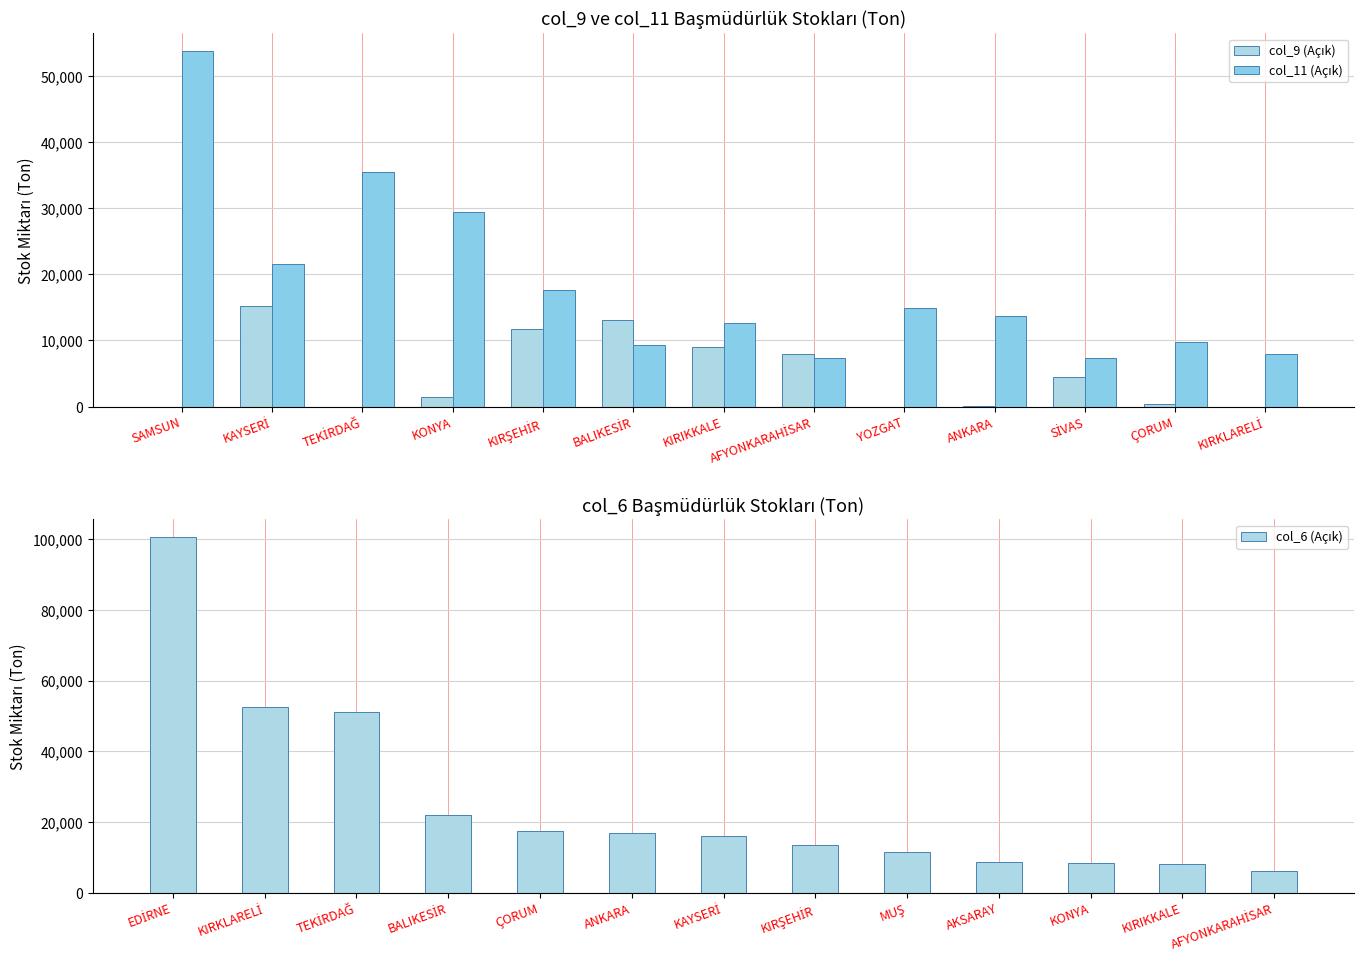

Between BALIKESİR and SİVAS, which series saw the biggest shift?

col_9 (Açık)